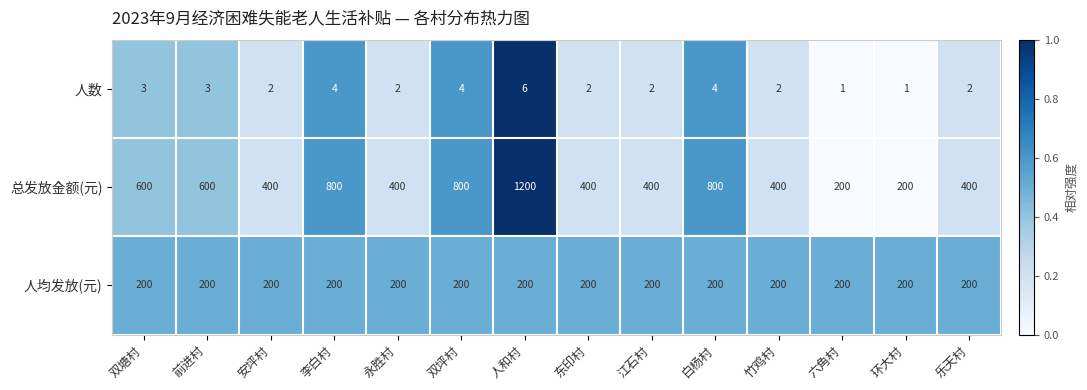

What is the total value across all series at 东印村?

602